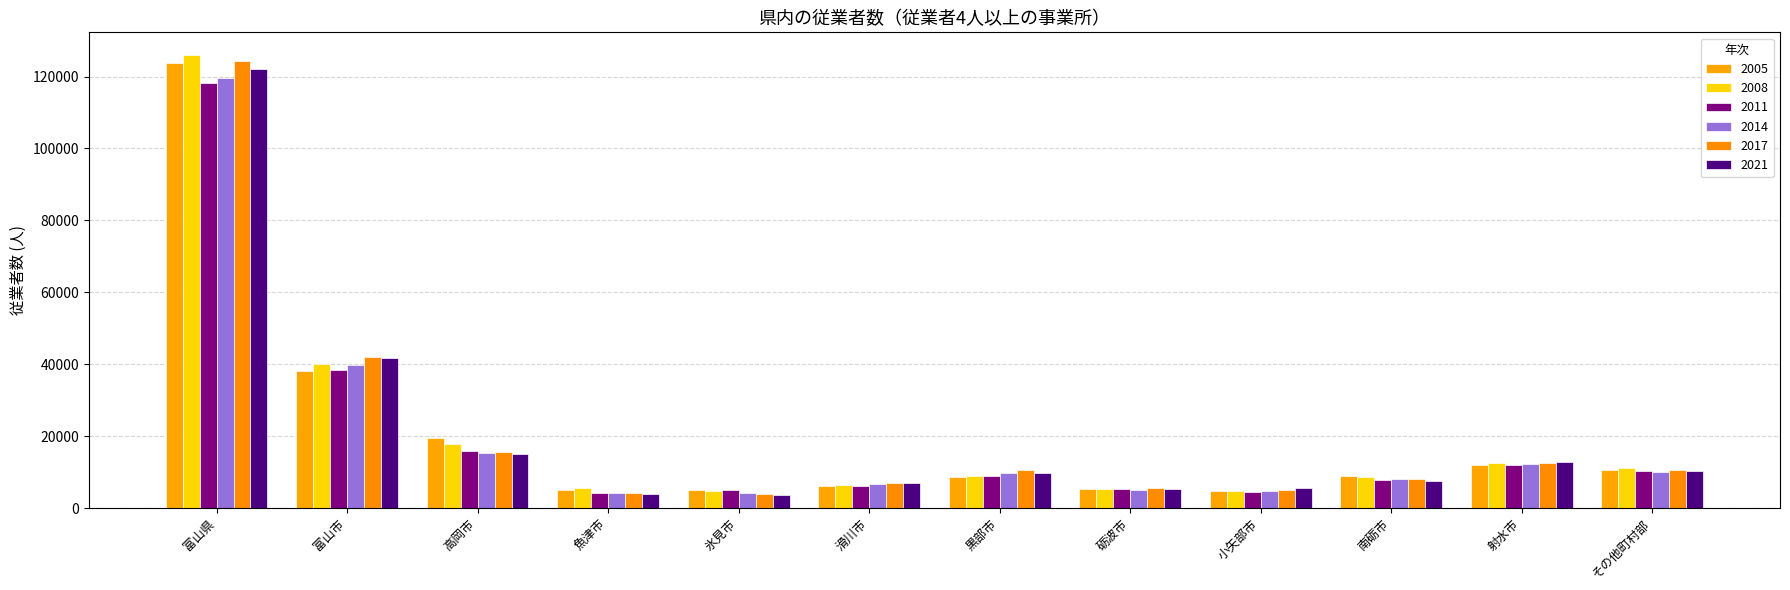

The value of 2014 at その他町村部 is 10155. True or false?

True